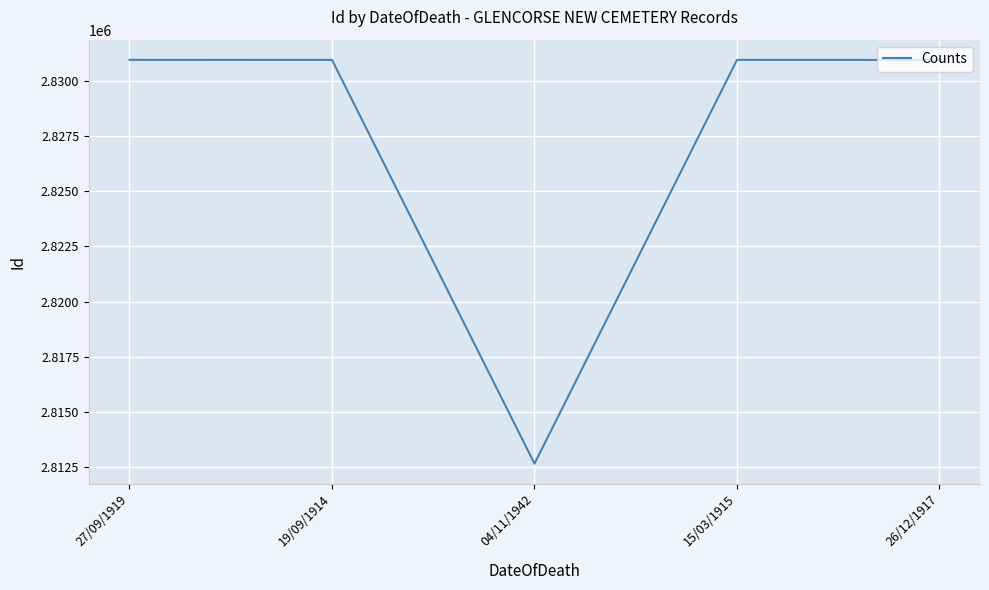

What is the difference between the values at 15/03/1915 and 04/11/1942?

18315